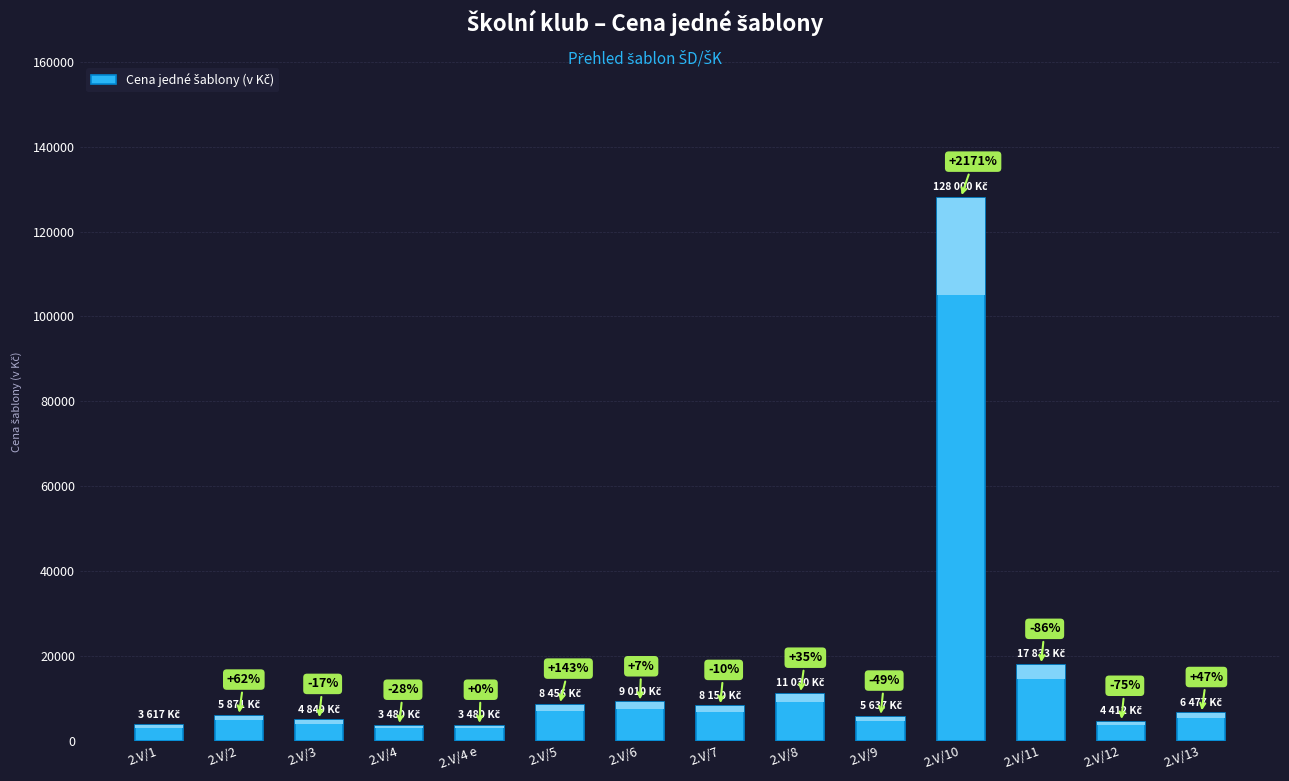

What is the change in value from 2.V/11 to 2.V/12?

-13421